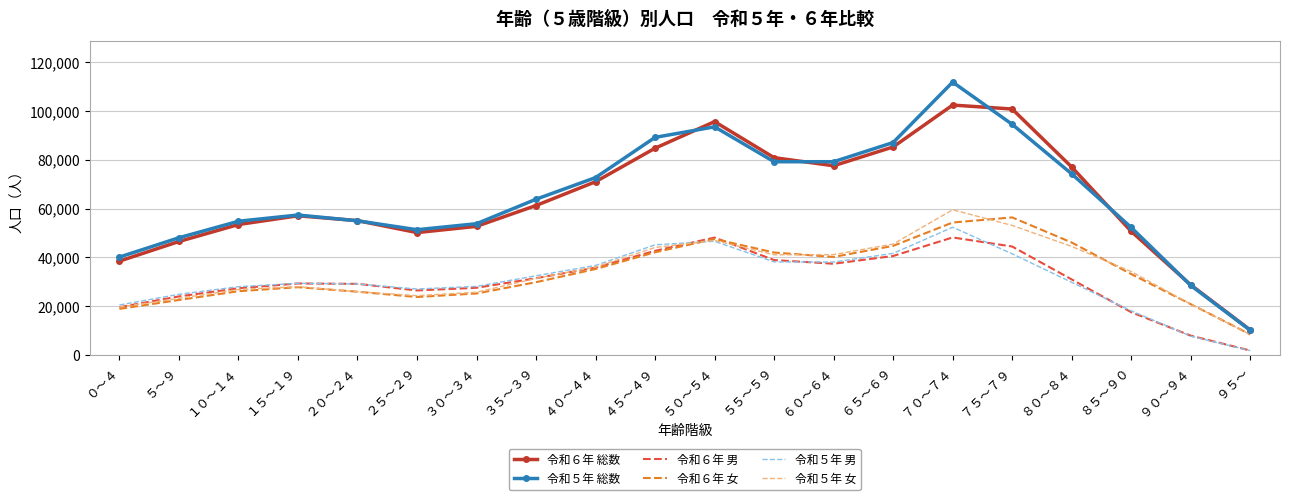

Is the value of 令和５年 女 at １５～１９ greater than the value of 令和６年 女 at ８５～９０?

No